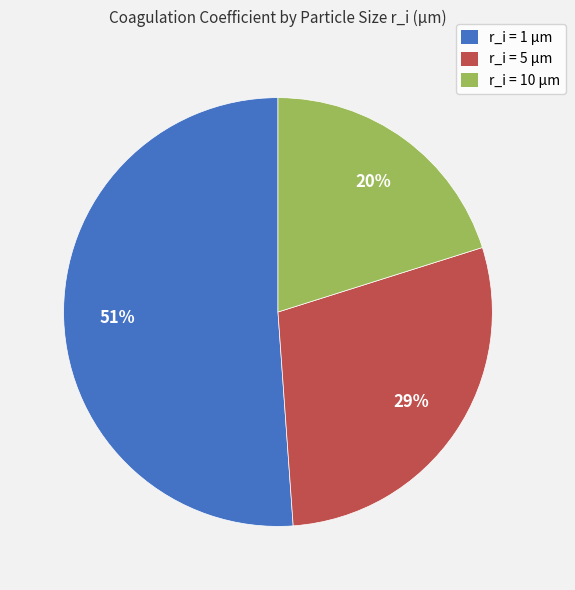

Combined, do r_i = 10 µm and r_i = 1 µm account for over 50%?

Yes